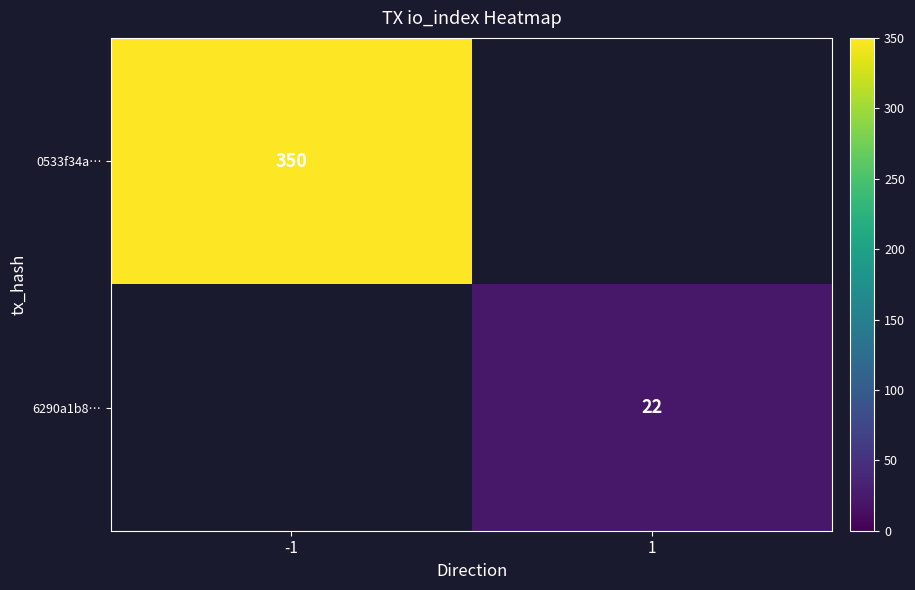

The value of 0533f34a… at -1 is 350. True or false?

True